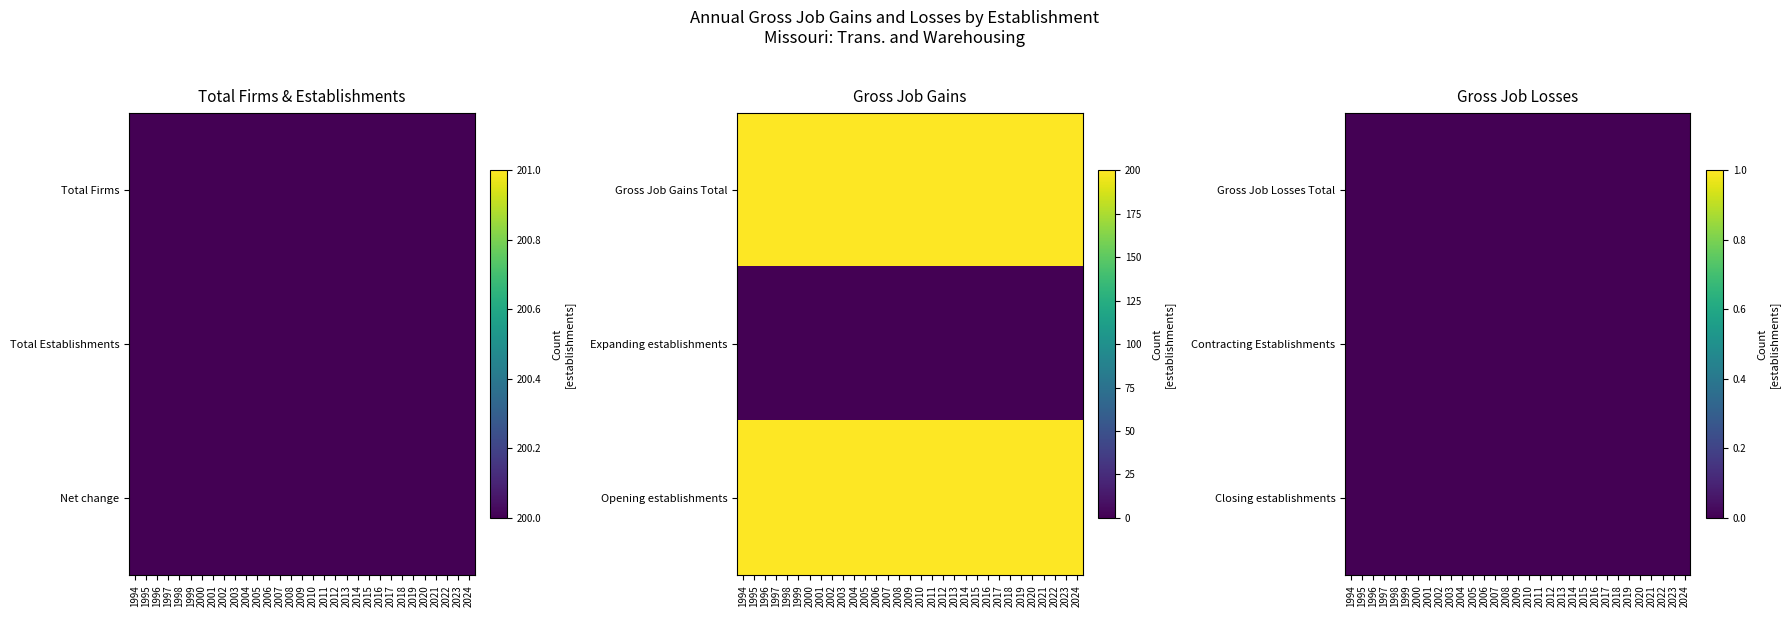

Is the value of Contracting Establishments at 2014 greater than the value of Net change at 2014?

No